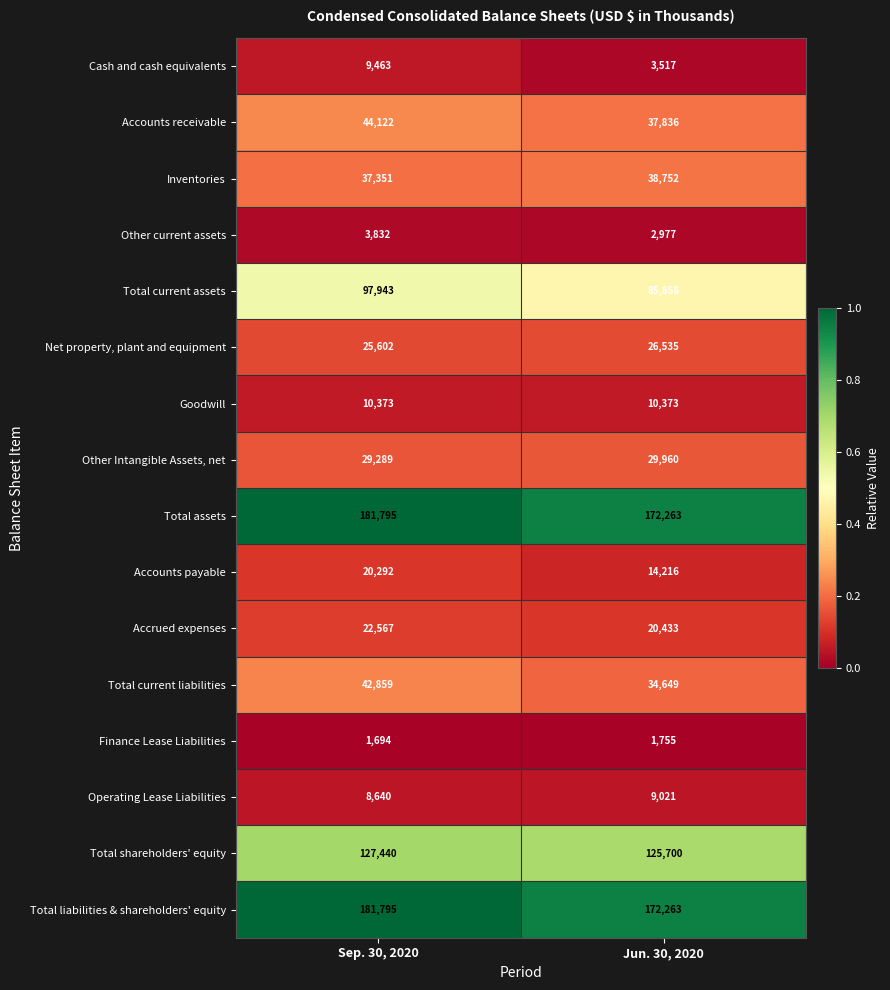

True or false: Total shareholders' equity has a value of 195854 at Sep. 30, 2020.

False